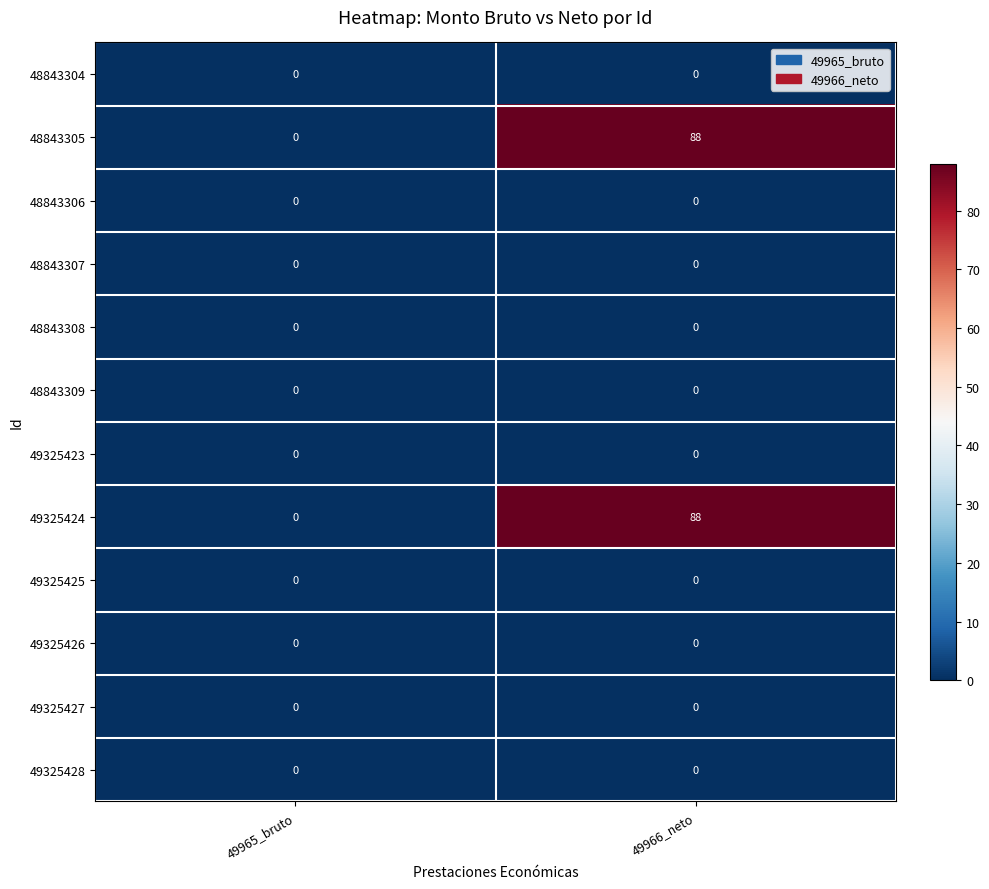

What is the spread (max minus min) of values at 49966_neto?

88